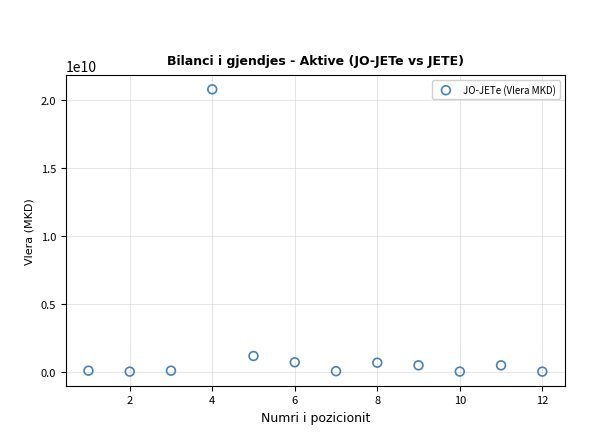

What Y value in the scatter plot is closest to 10376982768?

1147376952.7